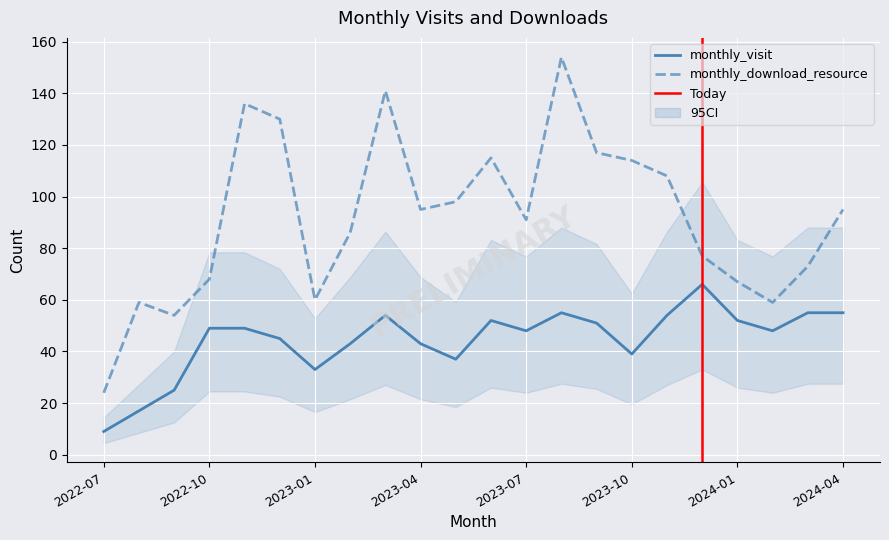

Rank the series by their maximum value, from lowest to highest.

monthly_visit, monthly_download_resource